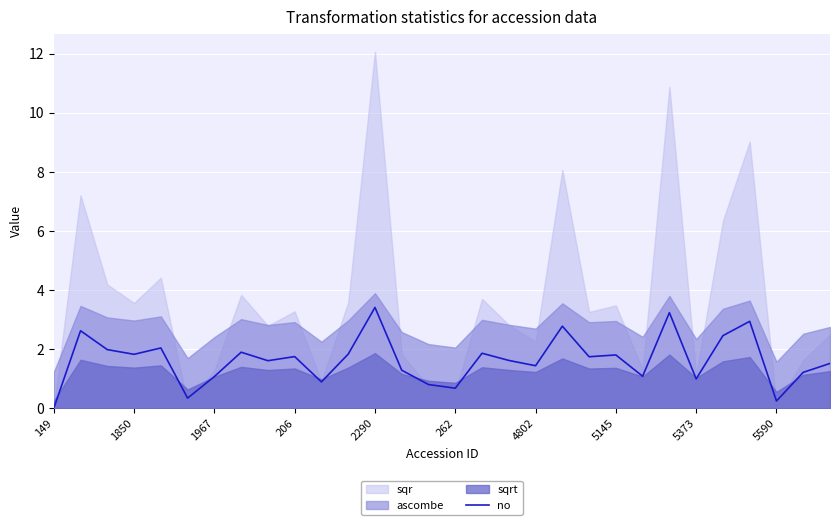

What is the maximum value for no?

3.4